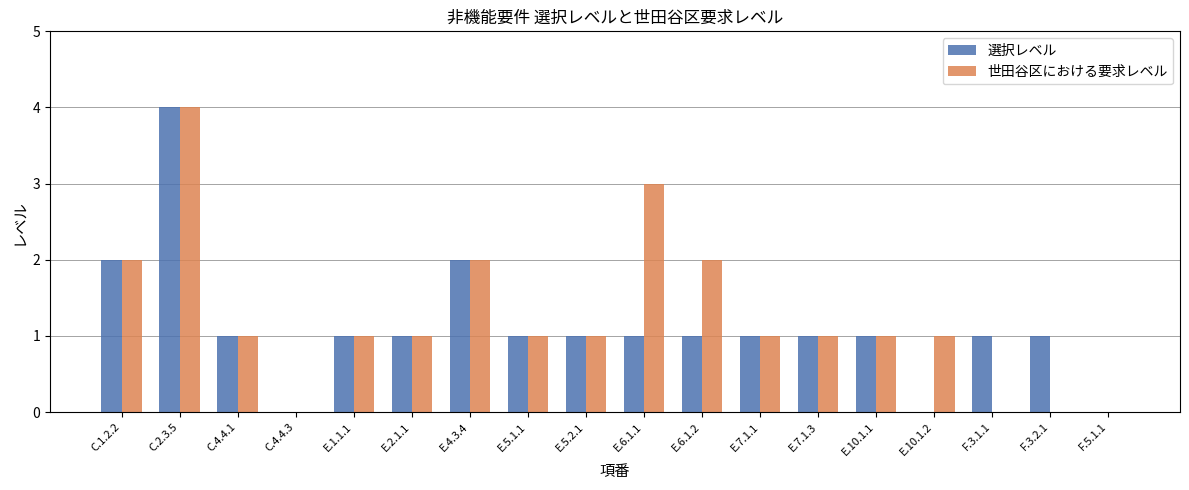

Between C.4.4.3 and F.3.2.1, which series saw the biggest shift?

選択レベル